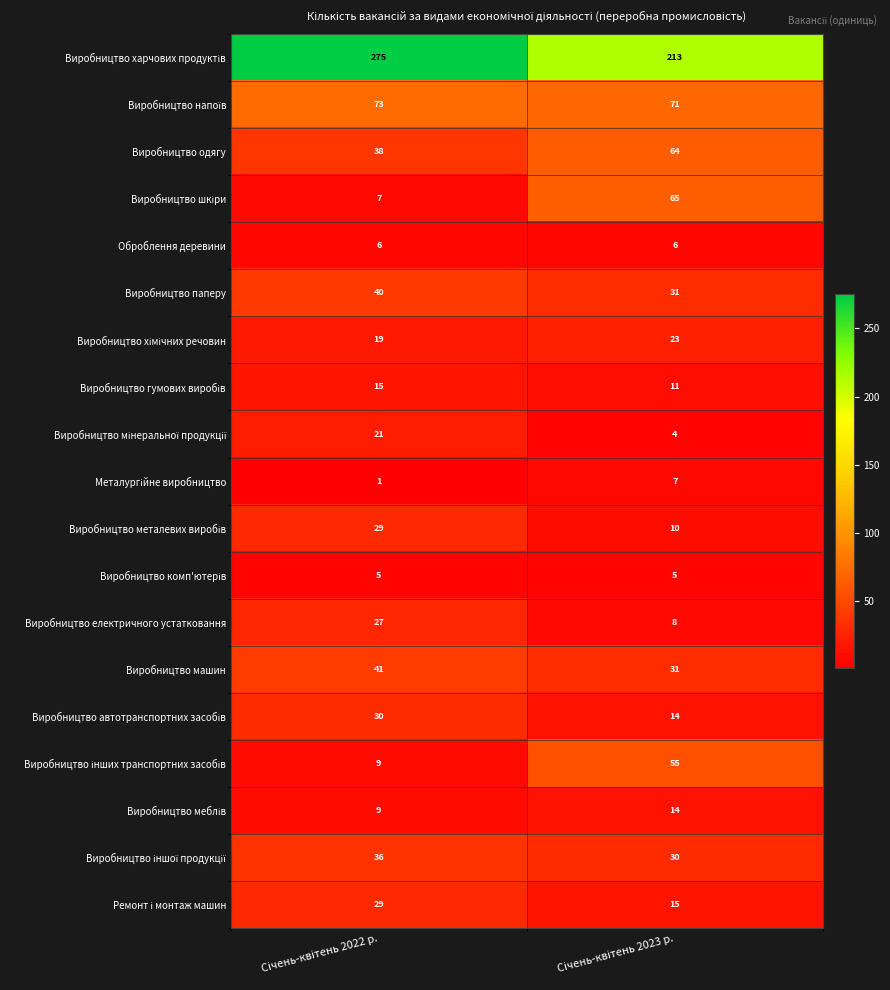

What is the maximum value shown in the chart?

275